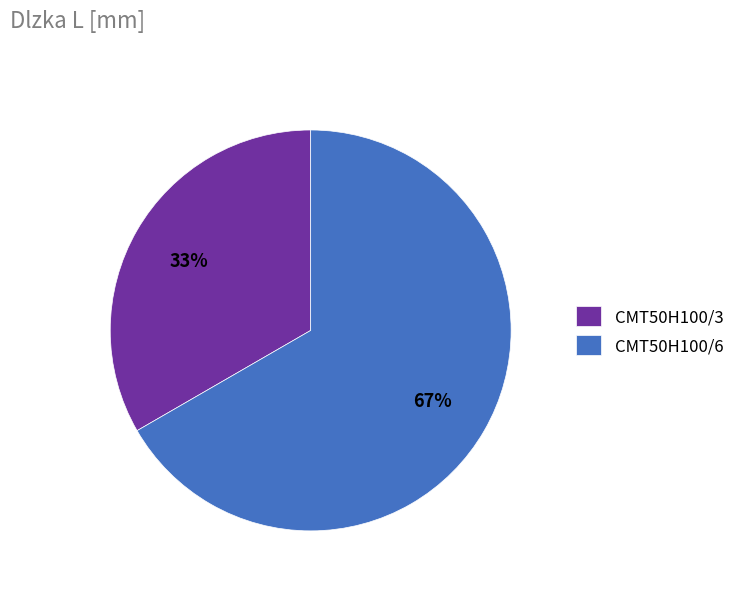

Which category accounts for the majority?

CMT50H100/6